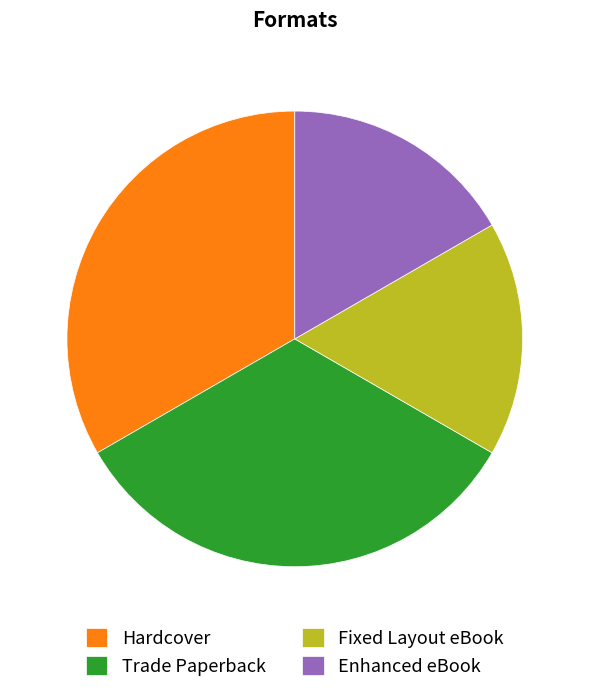

Is there a majority slice in this chart?

No